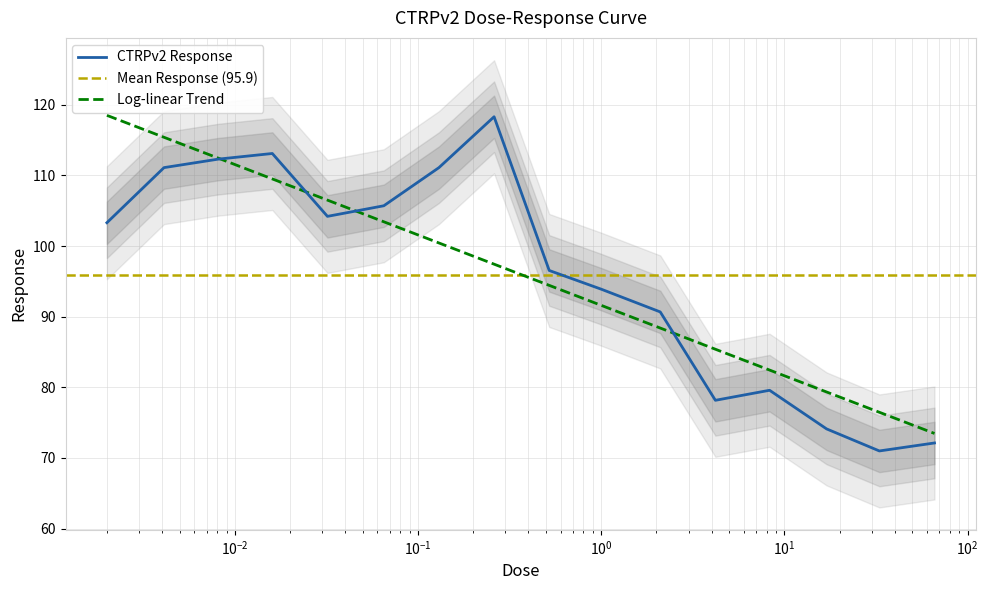

What is the difference between the maximum and second lowest values?

46.2